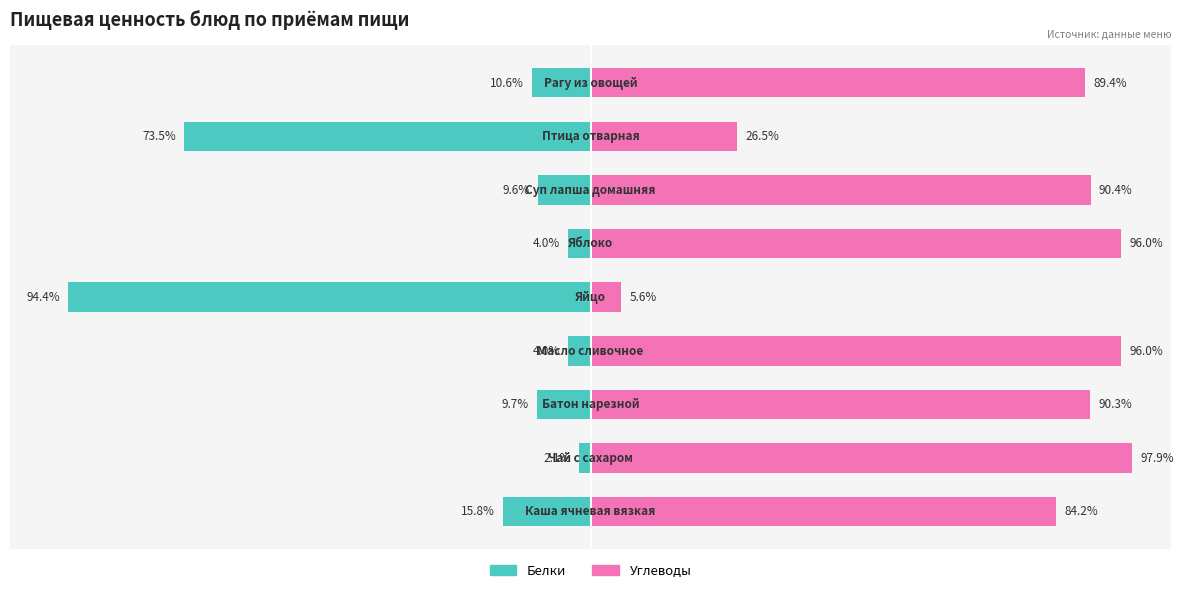

What is the spread (max minus min) of values at 6?

100.0